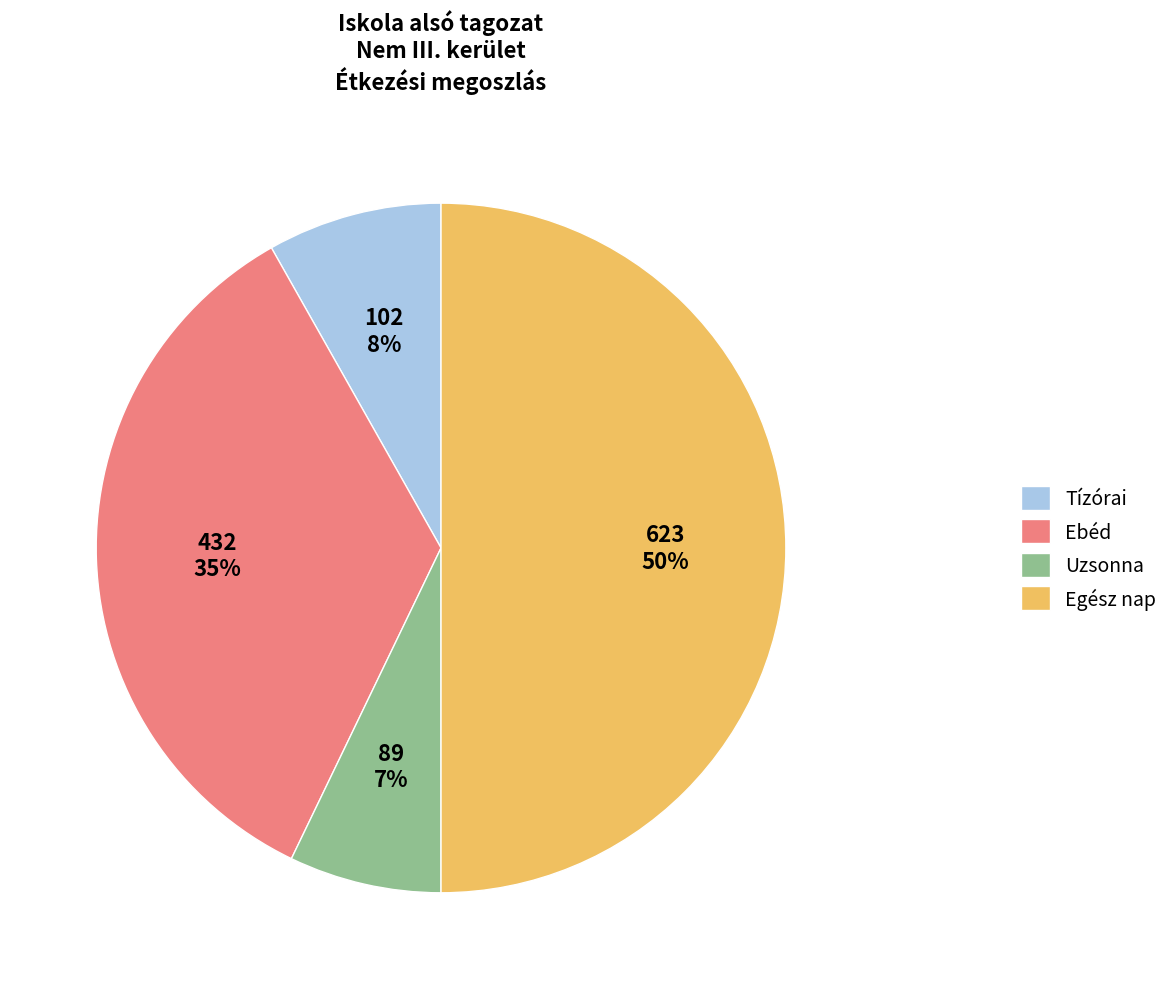

Is Tízórai the majority of the pie?

No